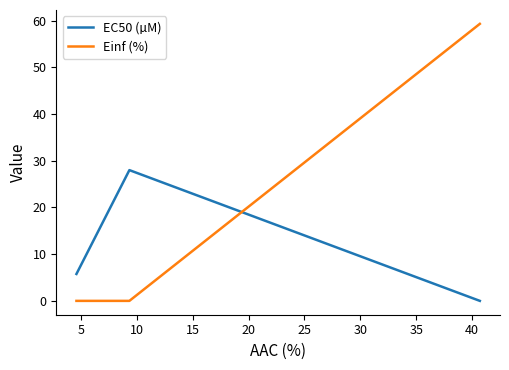

How many distinct data groups are displayed?

2